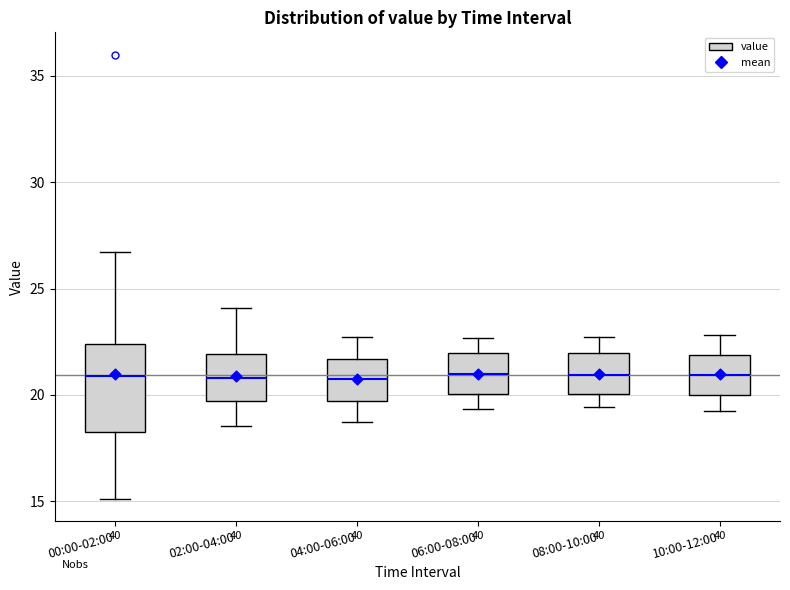

Reading left to right, read every box against the y-axis: the position of its median line, the range the box covers, and the ends of its whiskers. The values are not printed on the chart, so give them approximately, as read against the axis.

00:00-02:00: median 21.0, box 18.0 to 22.5, whiskers 15.0 to 26.5
02:00-04:00: median 21.0, box 19.5 to 22.0, whiskers 18.5 to 24.0
04:00-06:00: median 20.5, box 19.5 to 21.5, whiskers 18.5 to 22.5
06:00-08:00: median 21.0, box 20.0 to 22.0, whiskers 19.5 to 22.5
08:00-10:00: median 21.0, box 20.0 to 22.0, whiskers 19.5 to 22.5
10:00-12:00: median 21.0, box 20.0 to 22.0, whiskers 19.0 to 23.0